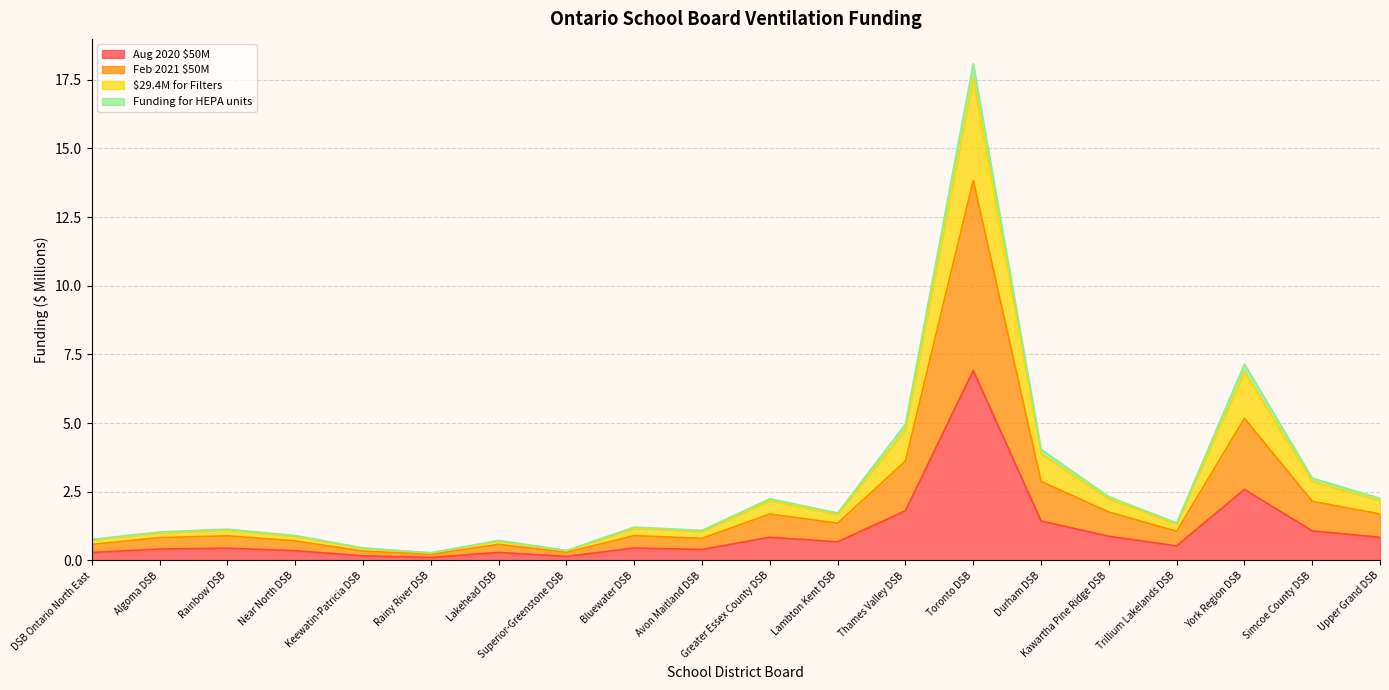

True or false: Aug 2020 $50M and Funding for HEPA units cross at least once.

False